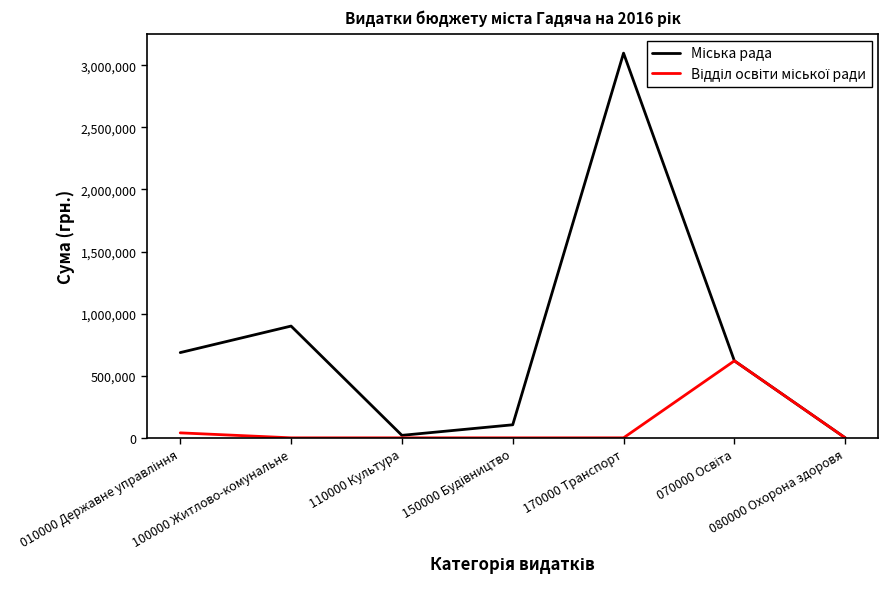

What is the sum of all Міська рада values?

5429251